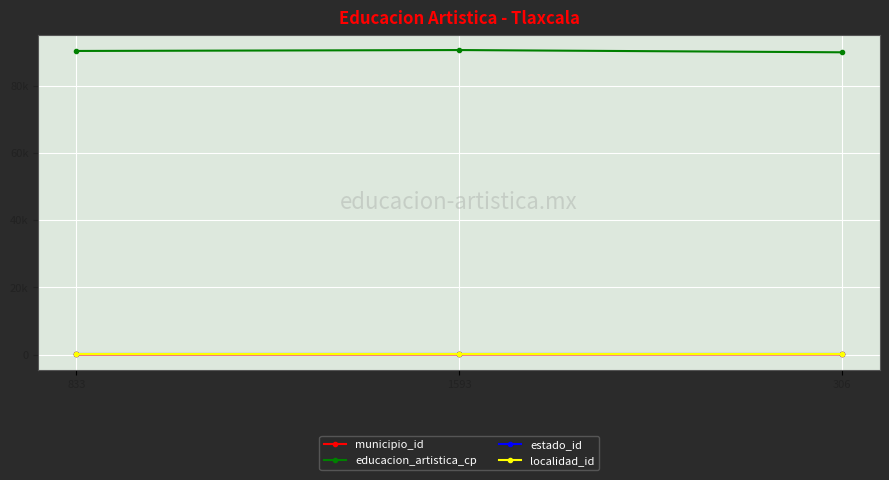

What are all the series names shown in the legend?

municipio_id, educacion_artistica_cp, estado_id, localidad_id